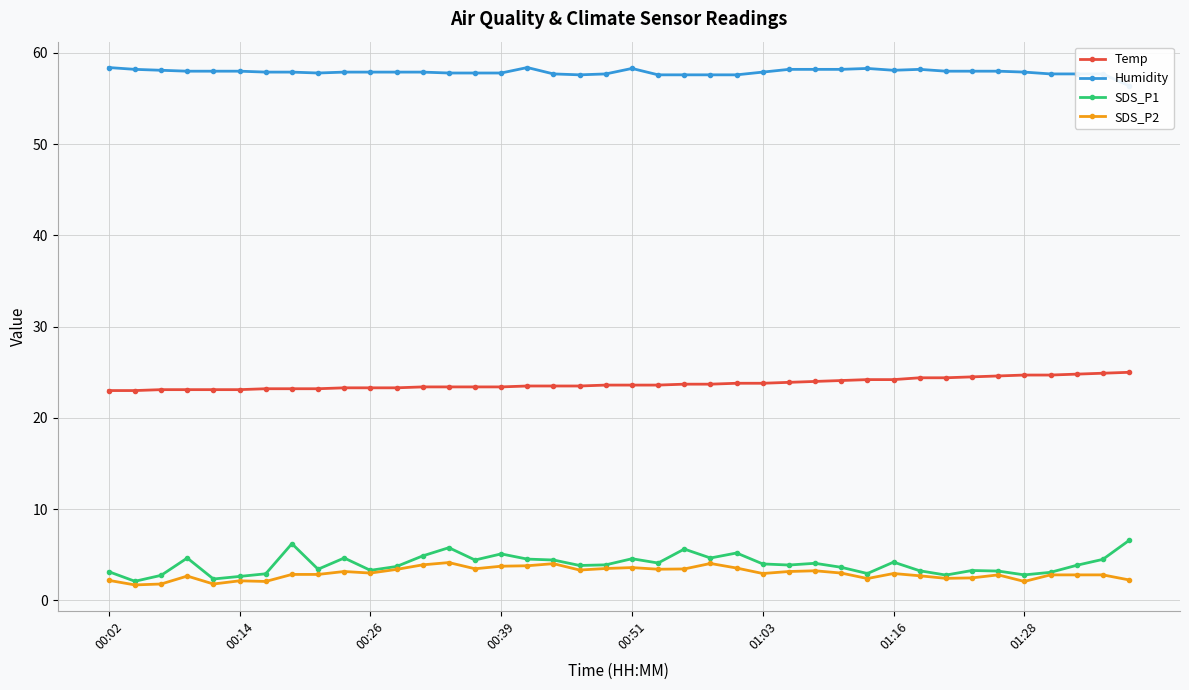

Is it true that Humidity equals 57.6 at 22?

True